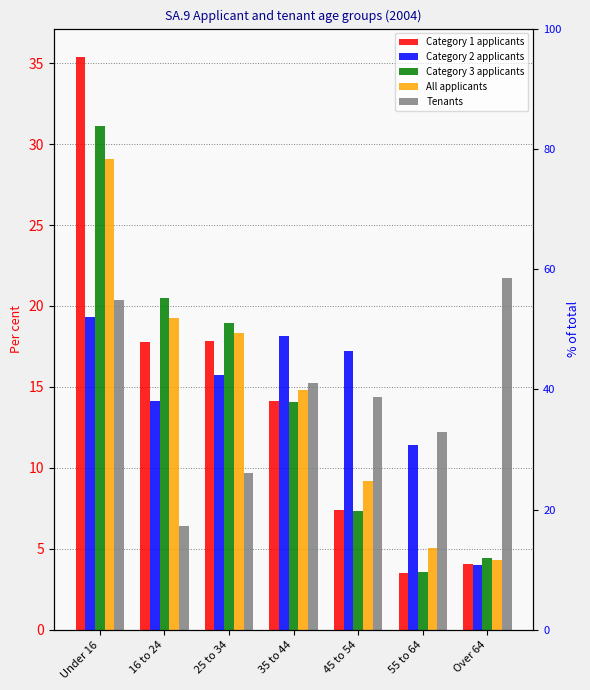

What position from the left is 35 to 44?

4